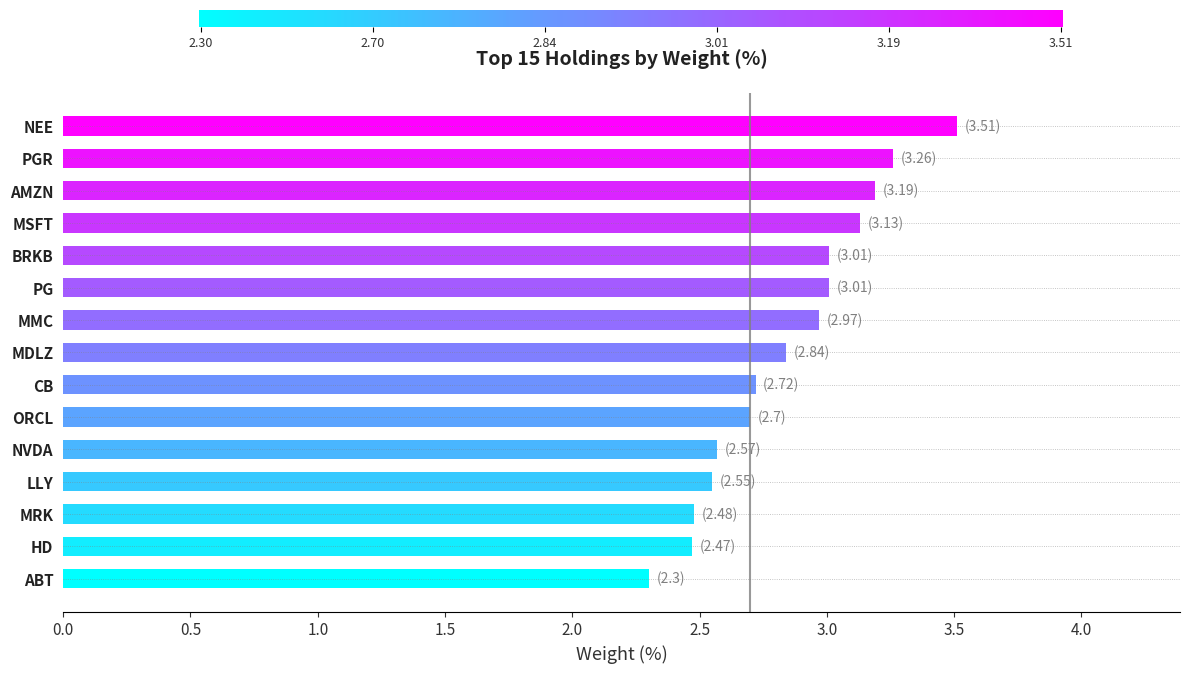

Where is the data nearest to the value 2?

ABT